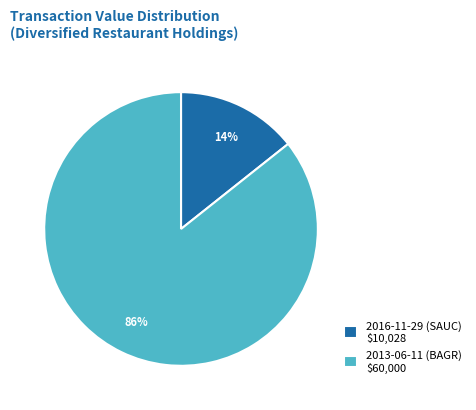

Which category has the smallest portion of the pie?

2016-11-29 (SAUC)